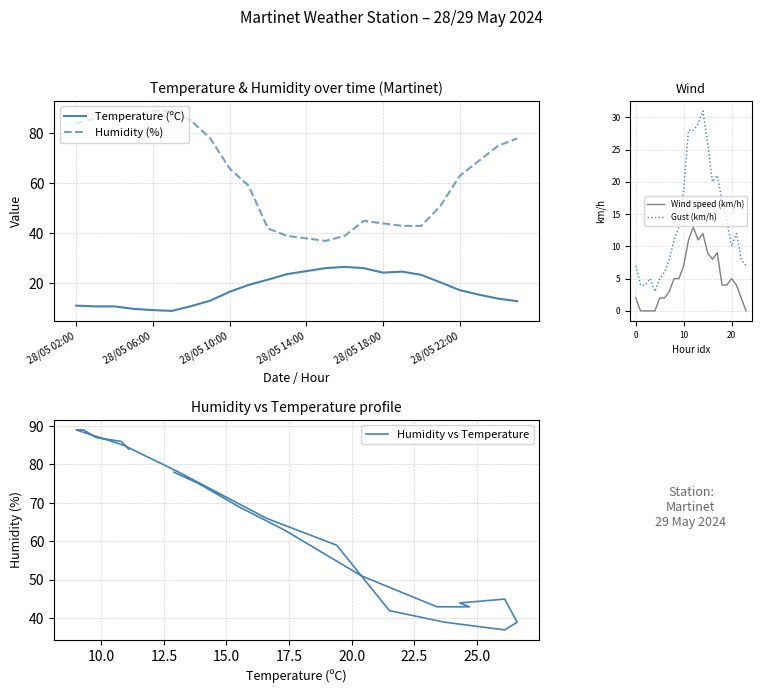

Reading left to right, list all the values displayed in this chart.

Temperature (ºC): 11.1	10.8	10.8	9.8	9.3	9.0	10.9	13.1	16.6	19.4	21.5	23.7	24.9	26.1	26.6	26.1	24.3	24.7	23.4	20.4	17.3	15.5	13.9	12.9
Humidity (%): 84.0	86.0	86.0	87.0	89.0	89.0	85.0	78.0	66.0	59.0	42.0	39.0	38.0	37.0	39.0	45.0	44.0	43.0	43.0	51.0	63.0	69.0	75.0	78.0
Humidity vs Temperature: 84.0	86.0	86.0	87.0	89.0	89.0	85.0	78.0	66.0	59.0	42.0	39.0	38.0	37.0	39.0	45.0	44.0	43.0	43.0	51.0	63.0	69.0	75.0	78.0
Wind speed (km/h): 2.0	0.0	0.0	0.0	0.0	2.0	2.0	3.0	5.0	5.0	7.0	11.0	13.0	11.0	12.0	9.0	8.0	9.0	4.0	4.0	5.0	4.0	2.0	0.0
Gust (km/h): 7.0	4.0	4.0	5.0	3.0	5.0	6.0	8.0	11.0	13.0	19.0	28.0	28.0	29.0	31.0	26.0	20.0	21.0	17.0	14.0	10.0	12.0	8.0	7.0